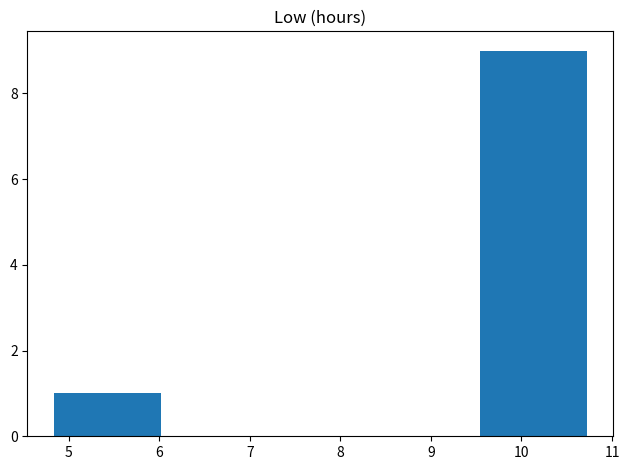

How tall is the bar that spans 5.4 to 6.0 on the x-axis? Neither the bar edges nor the heights are printed on the chart, so give them approximately, as read against the axes.

1